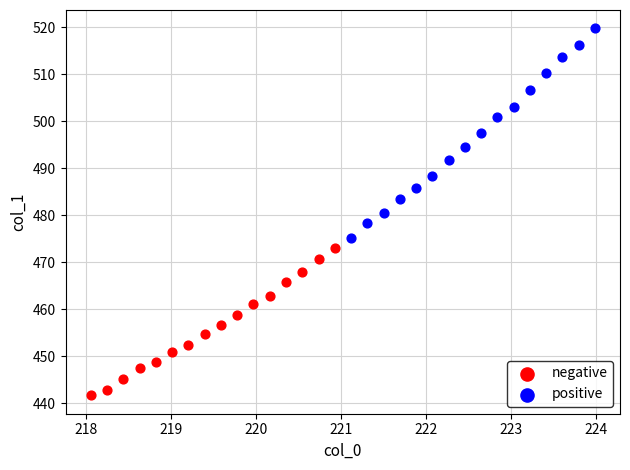

Which series reaches the minimum Y coordinate?

negative